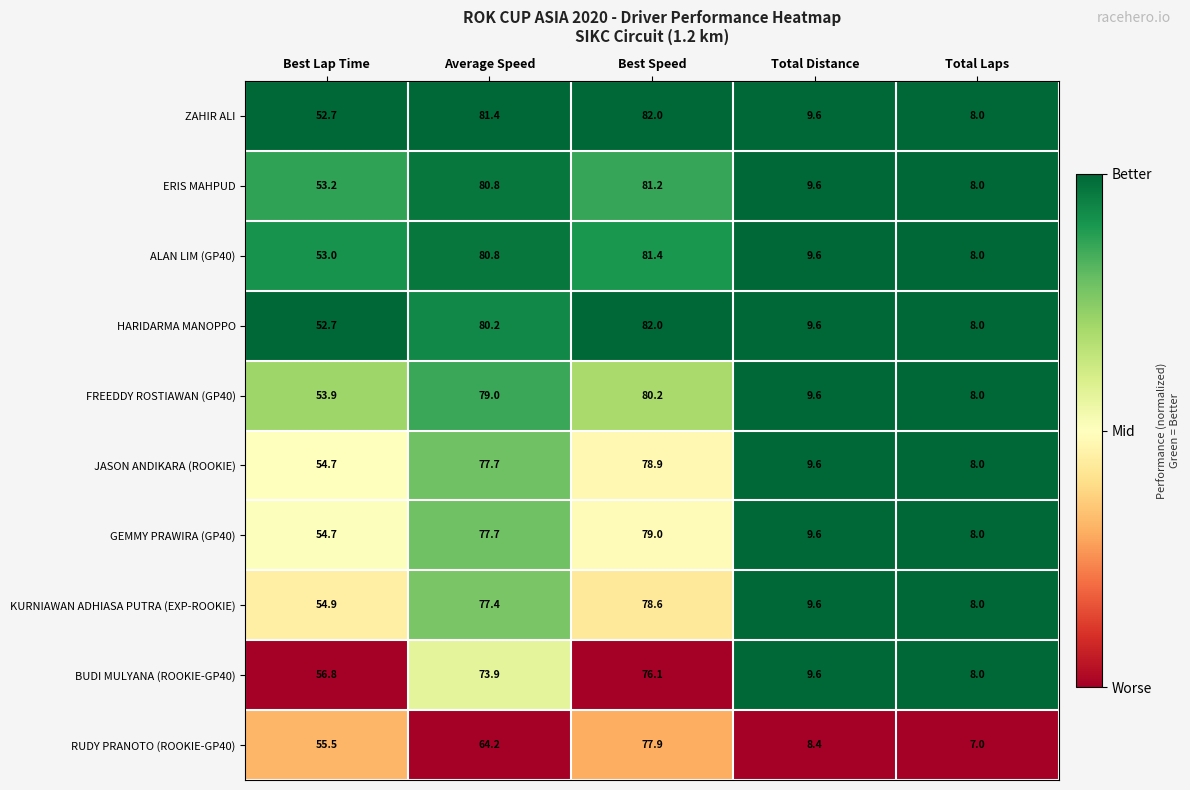

Where is RUDY PRANOTO (ROOKIE-GP40) nearest to the value 42?

Best Lap Time